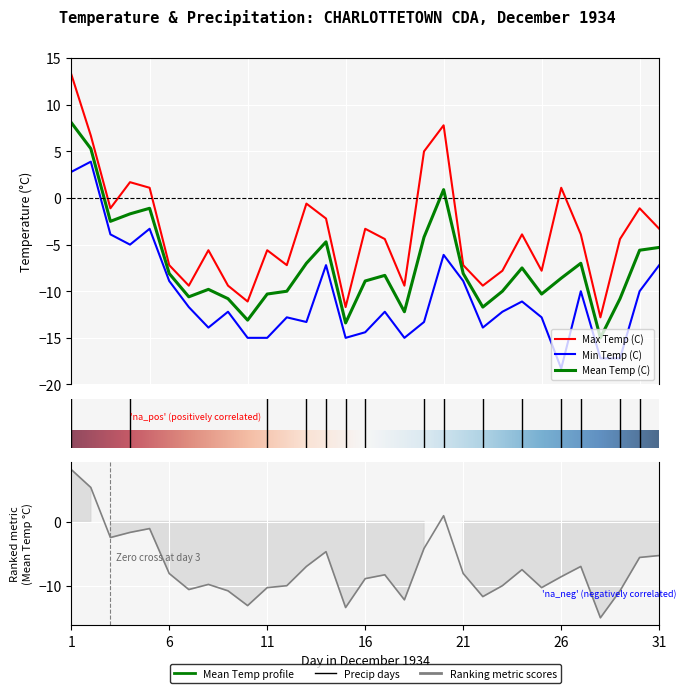

At 11, list the series in order from smallest to largest.

Min Temp (C), Mean Temp (C), Max Temp (C)